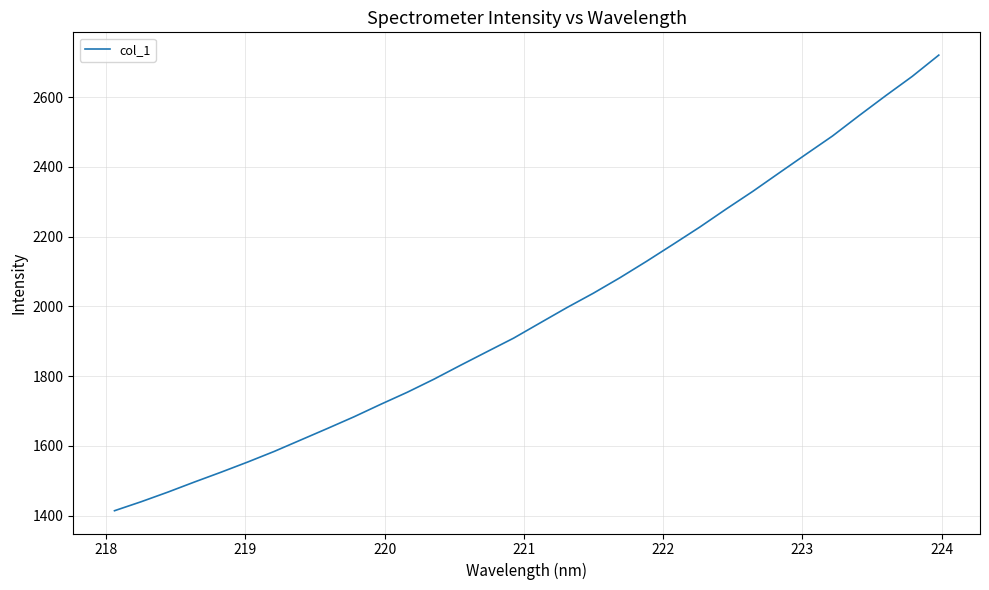

What is the maximum value shown in the chart?

2720.4